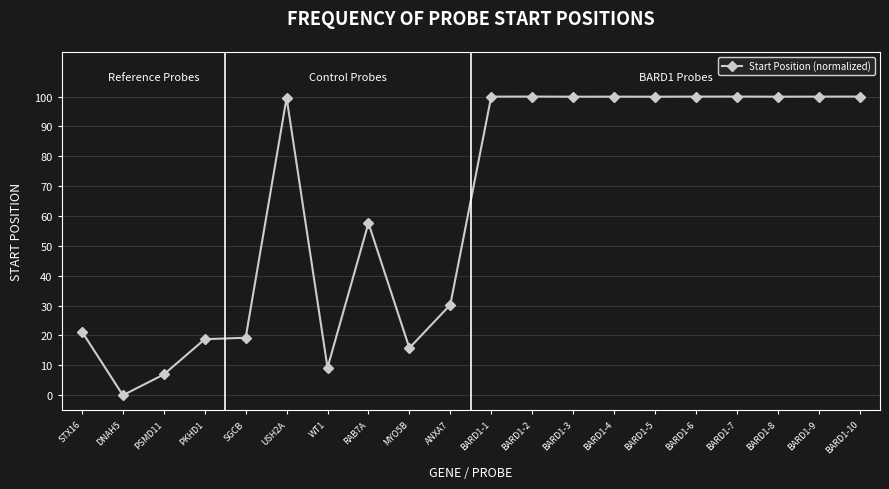

How many lines are shown in the chart?

1